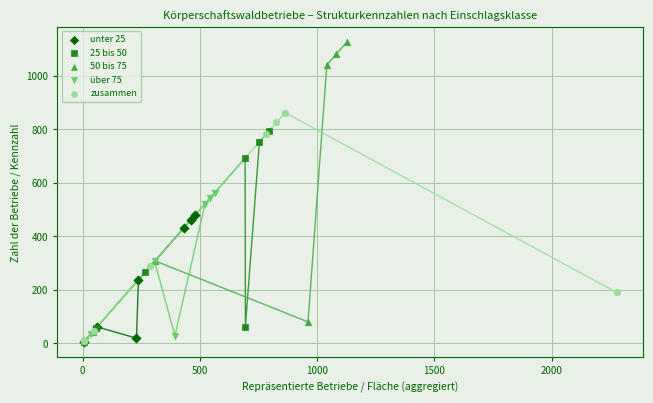

Which series reaches the maximum Y coordinate?

50 bis 75